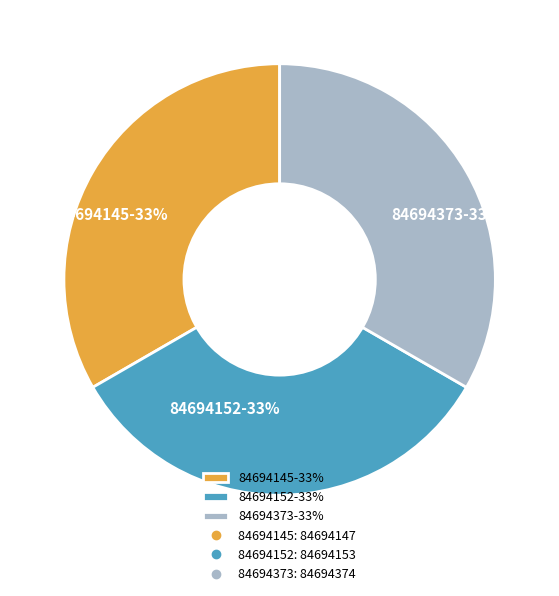

To the nearest percent, what is the combined percentage of 84694373-33% and 84694145-33%?

67%